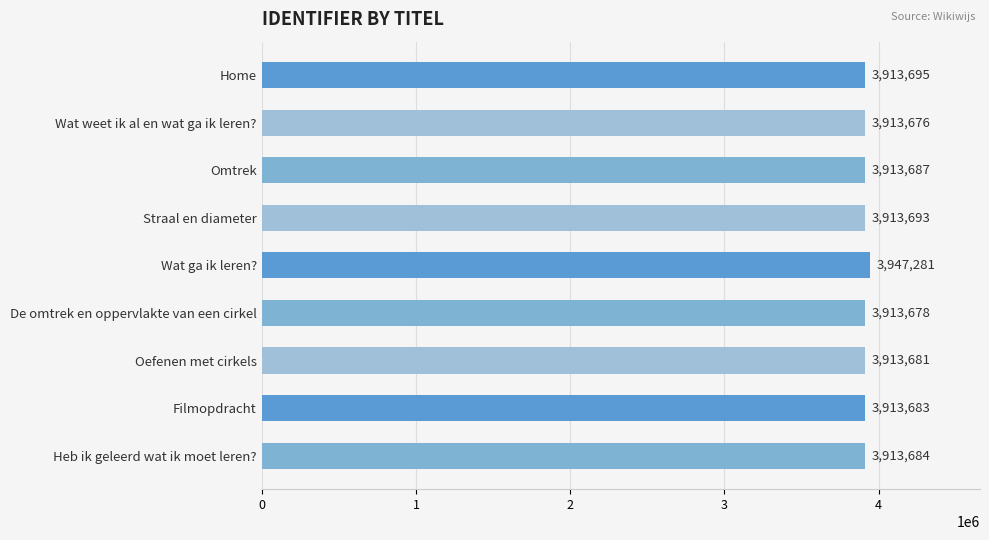

What is the difference between the values at Oefenen met cirkels and Wat weet ik al en wat ga ik leren??

5